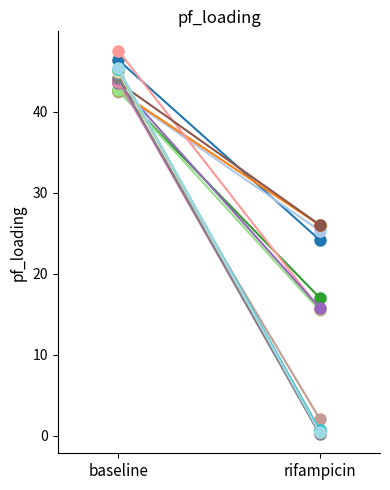

Count the number of values greater than 25.

20